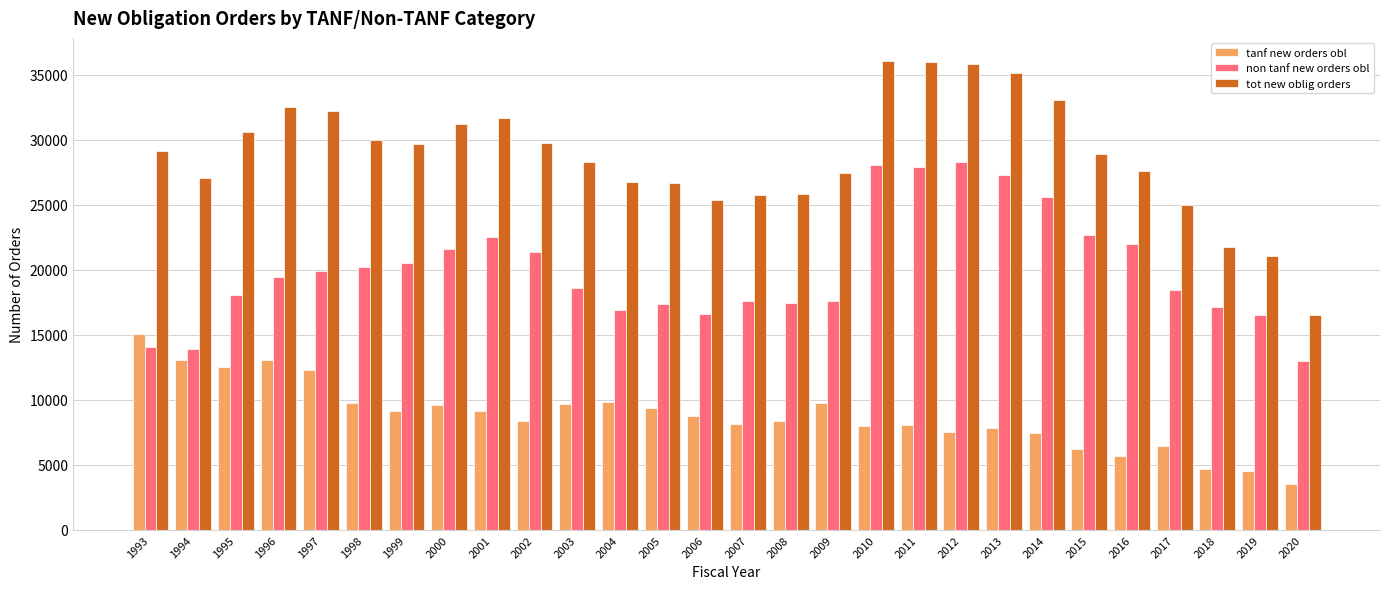

What is the sum of the tanf new orders obl values at 2020 and 2018?

8195